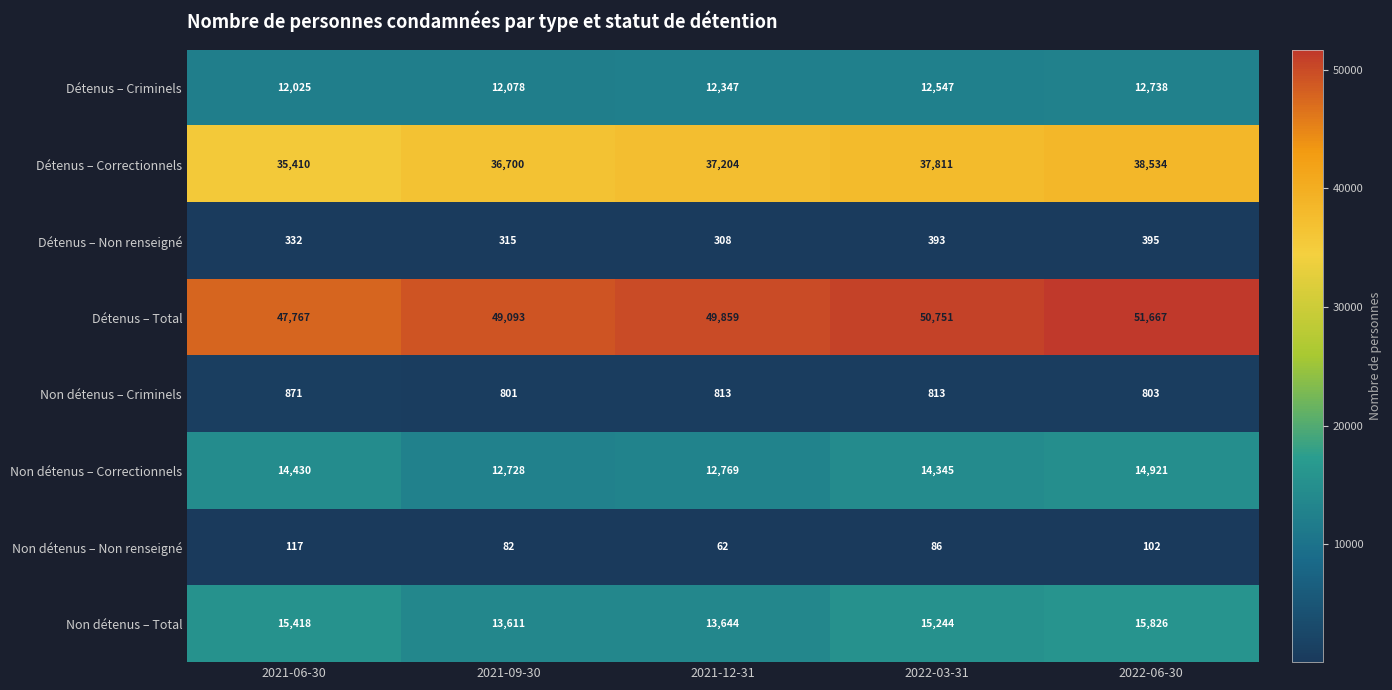

Which category has the highest value in the Détenus – Total series?

2022-06-30